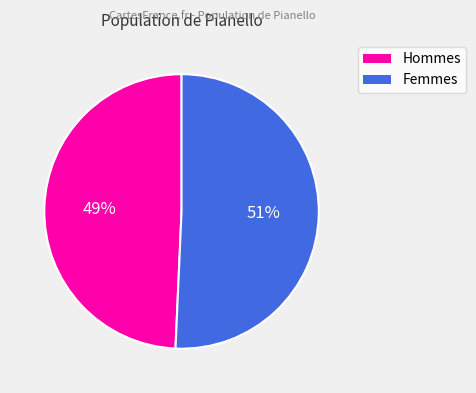

Which has a higher value, Femmes or Hommes?

Femmes